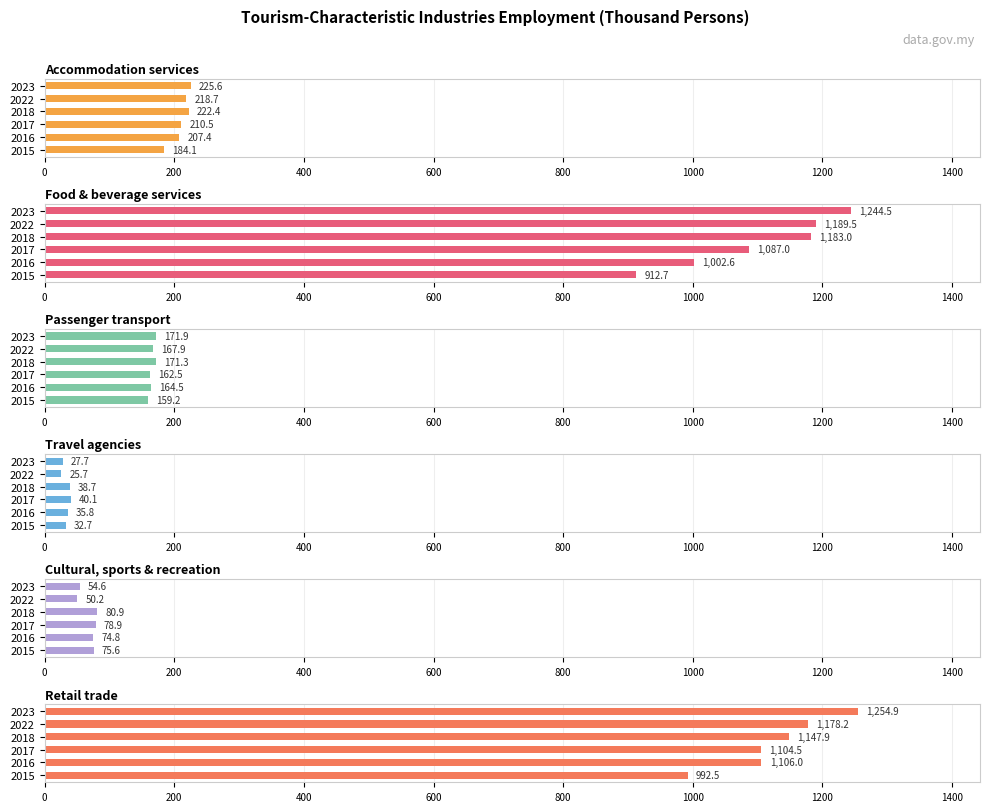

What is the value of the Food & beverage services bar at the 2nd from the left?

1002.6